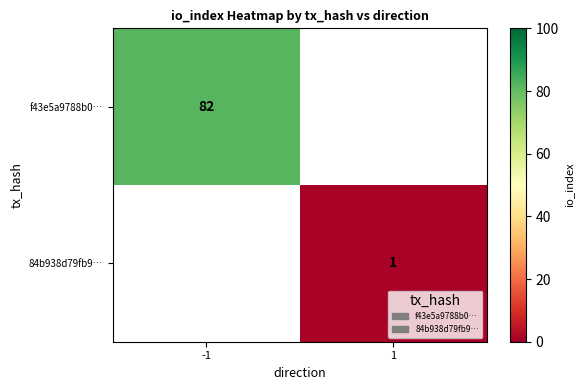

The f43e5a9788b0… series shows 135 at -1. True or false?

False